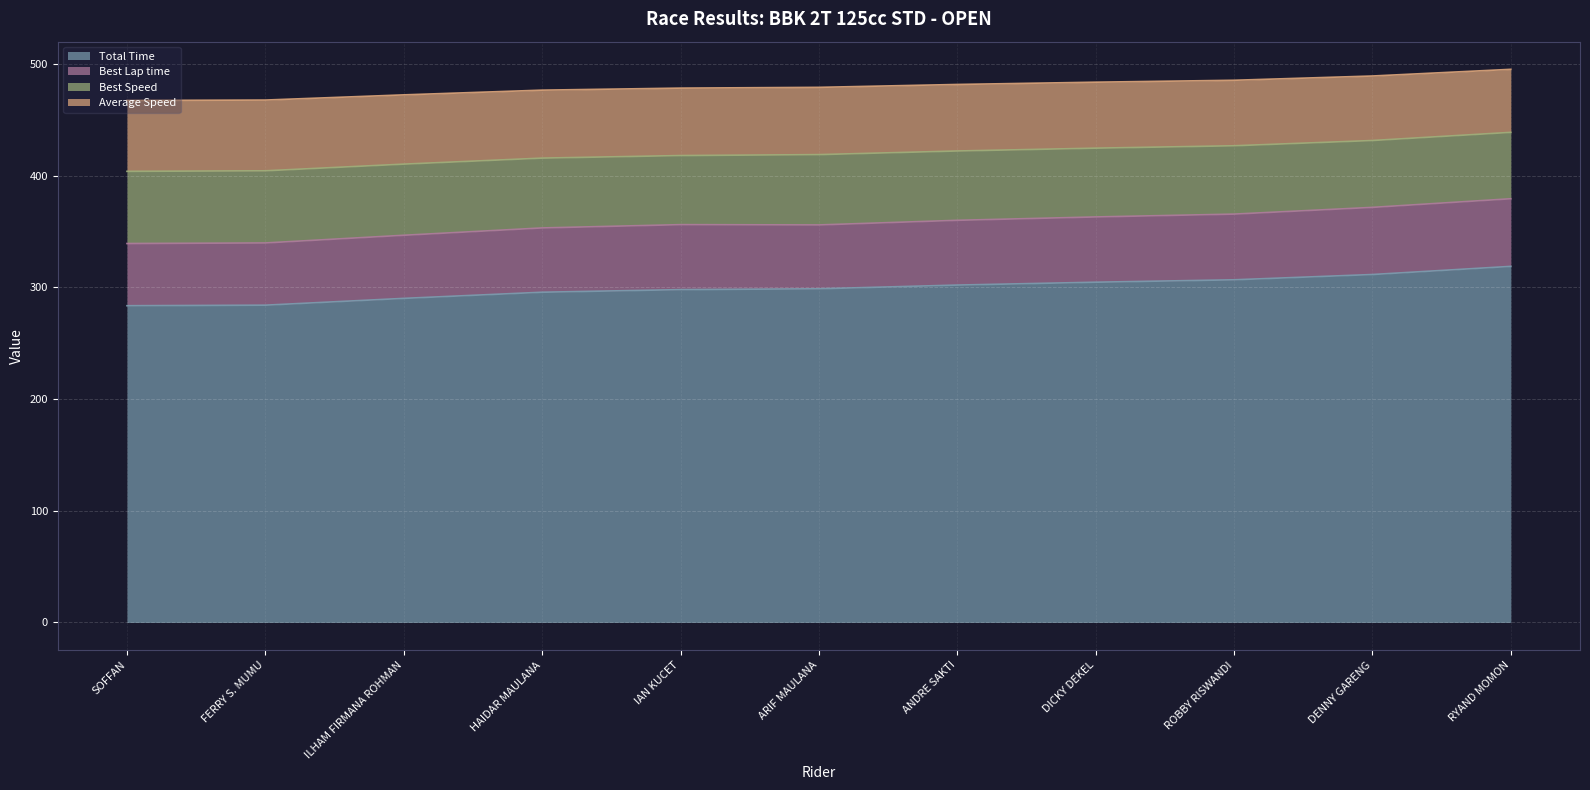

What is the smallest value displayed?

283.6